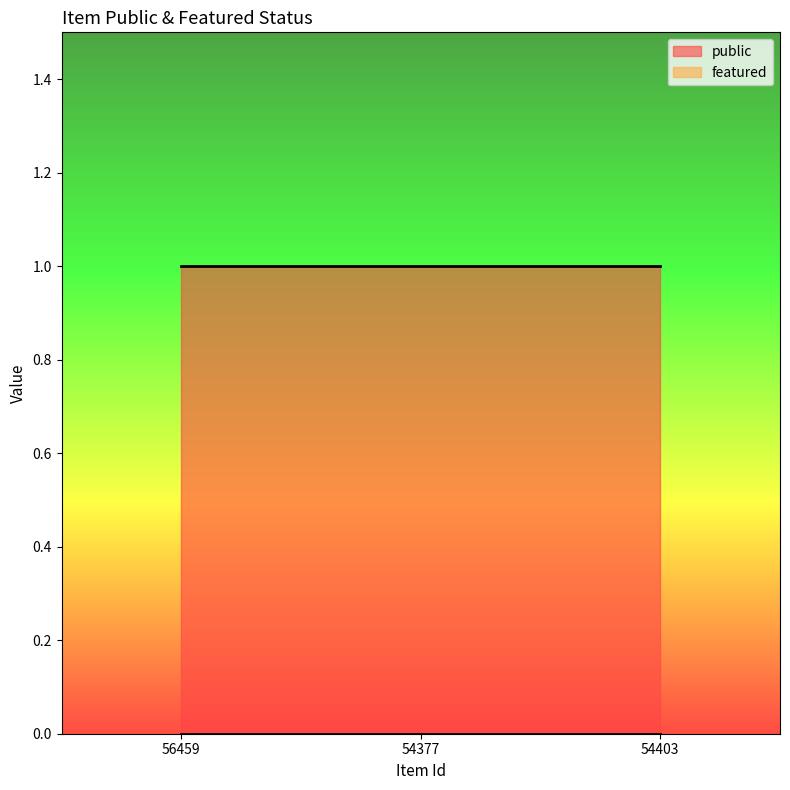

Between 56459 and 54403, which is larger?

56459